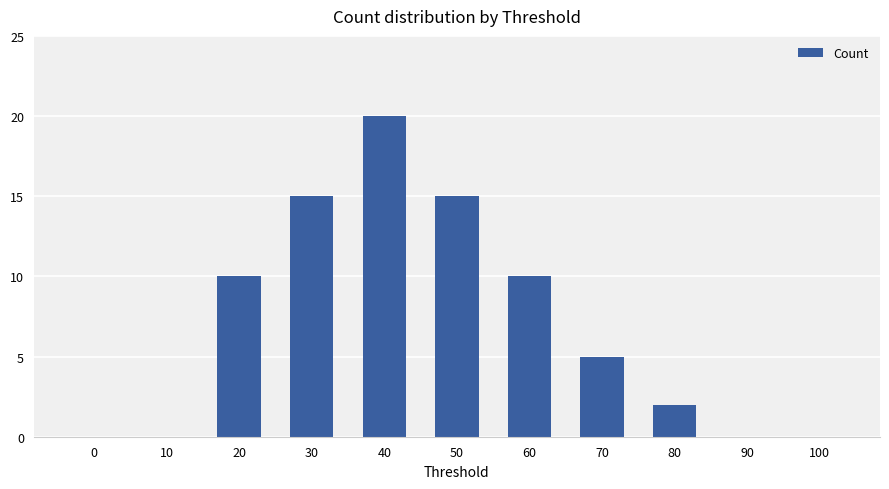

Reading right to left, list all the values displayed in this chart.

0	0	2	5	10	15	20	15	10	0	0